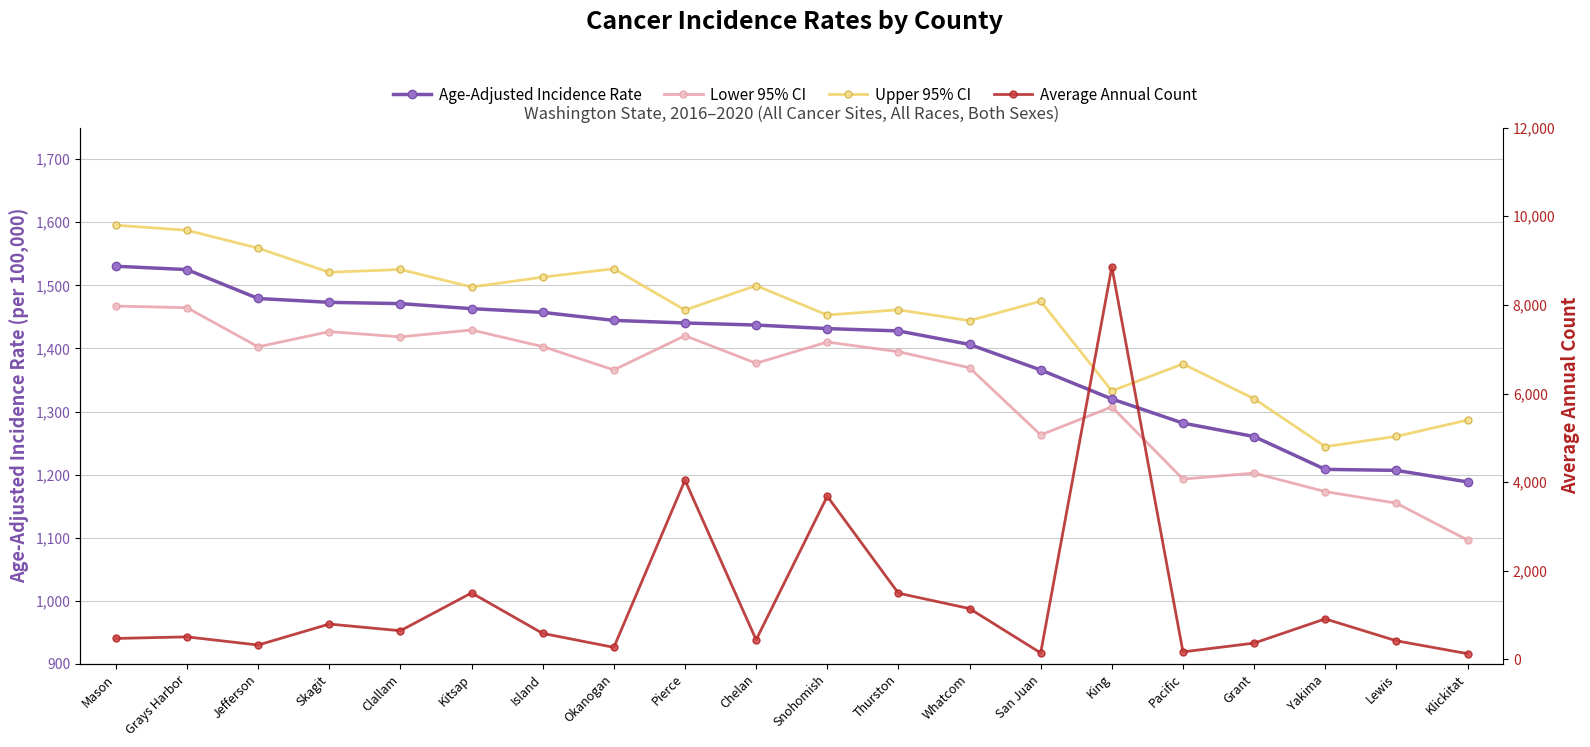

What is the smallest value displayed?

131.0